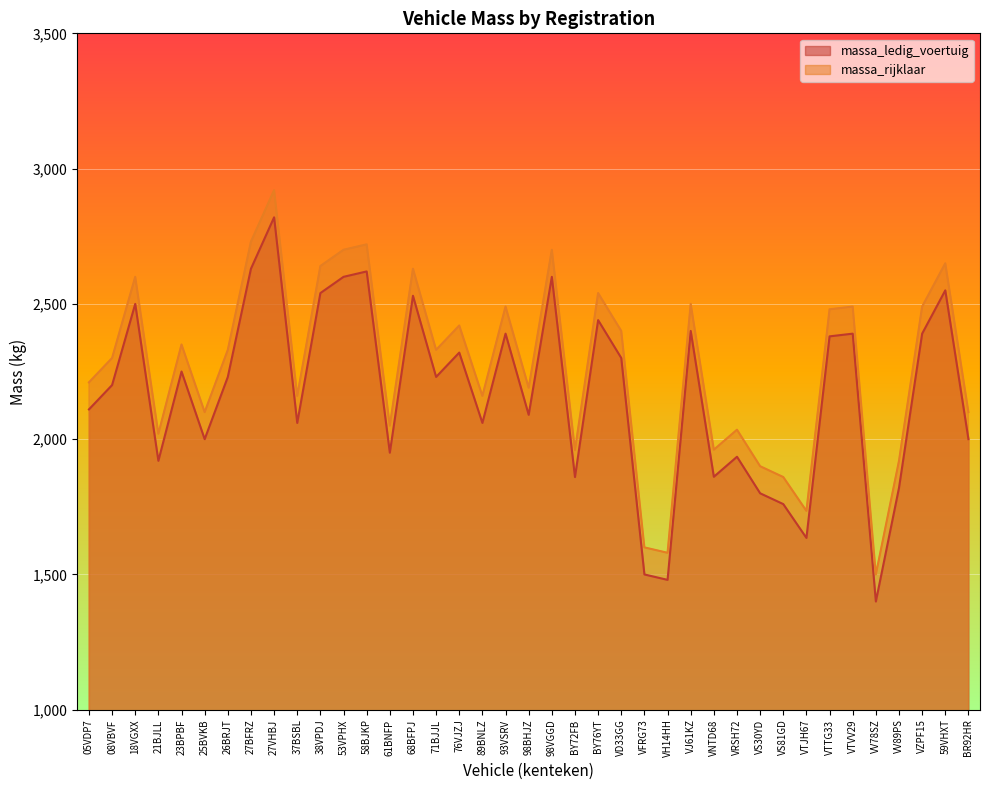

Reading left to right, what are all the values shown in this chart?

massa_ledig_voertuig: 05VDP7=2110	08VBVF=2200	18VGXX=2500	21BJLL=1920	23BPBF=2250	25BVKB=2000	26BRJT=2230	27BFRZ=2630	27VHBJ=2820	37BSBL=2060	38VPDJ=2540	53VPHX=2600	58BJKP=2620	61BNFP=1950	68BFPJ=2530	71BJJL=2230	76VJZJ=2320	89BNLZ=2060	93VSRV=2390	98BHJZ=2090	98VGGD=2600	BY72FB=1860	BY76YT=2440	VD33GG=2300	VFRG73=1500	VH14HH=1480	VJ61KZ=2400	VNTD68=1861	VRSH72=1935	VS30YD=1800	VS81GD=1760	VTJH67=1635	VTTG33=2380	VTVV29=2390	VV78SZ=1400	VV89PS=1820	VZPF15=2390	59VHXT=2550	BR92HR=2000
massa_rijklaar: 05VDP7=2210	08VBVF=2300	18VGXX=2600	21BJLL=2020	23BPBF=2350	25BVKB=2100	26BRJT=2330	27BFRZ=2730	27VHBJ=2920	37BSBL=2160	38VPDJ=2640	53VPHX=2700	58BJKP=2720	61BNFP=2050	68BFPJ=2630	71BJJL=2330	76VJZJ=2420	89BNLZ=2160	93VSRV=2490	98BHJZ=2190	98VGGD=2700	BY72FB=1960	BY76YT=2540	VD33GG=2400	VFRG73=1600	VH14HH=1580	VJ61KZ=2500	VNTD68=1961	VRSH72=2035	VS30YD=1900	VS81GD=1860	VTJH67=1735	VTTG33=2480	VTVV29=2490	VV78SZ=1500	VV89PS=1920	VZPF15=2490	59VHXT=2650	BR92HR=2100